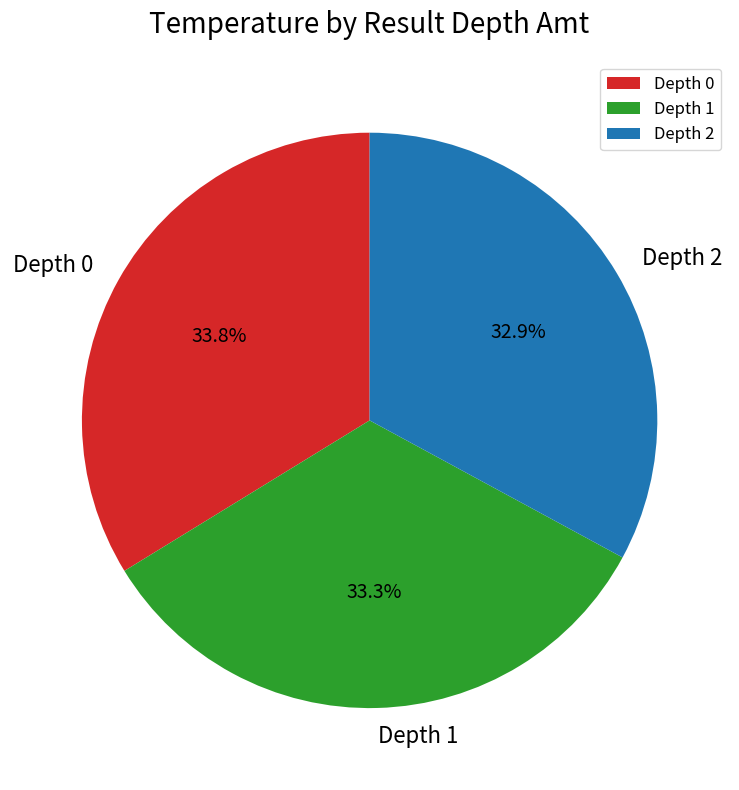

Which has a higher value, Depth 2 or Depth 0?

Depth 0